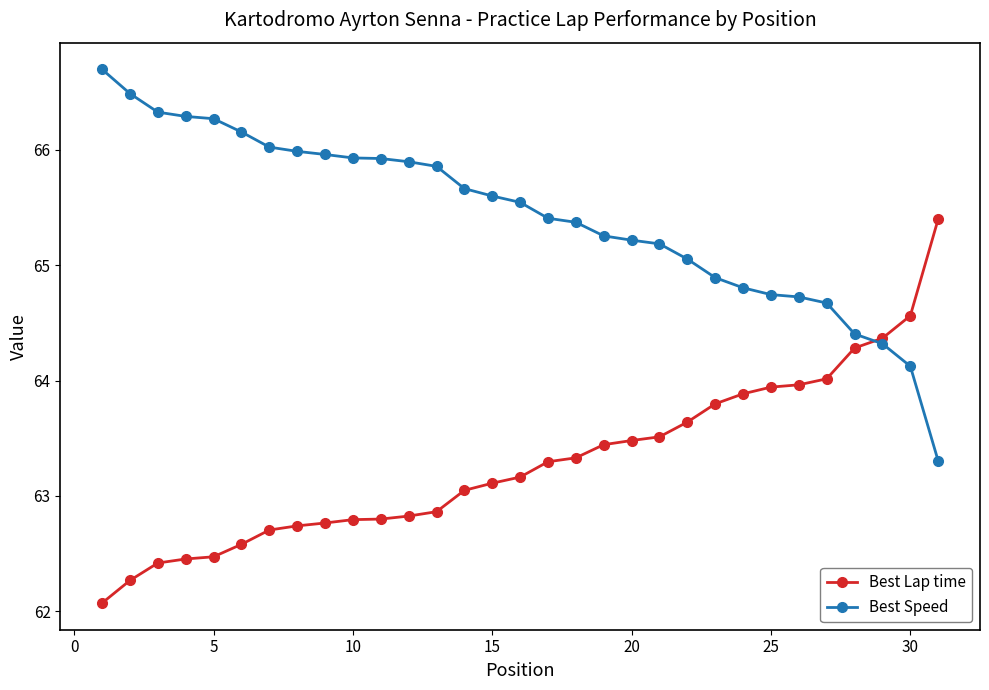

At how many categories does at least one series exceed 65?

23